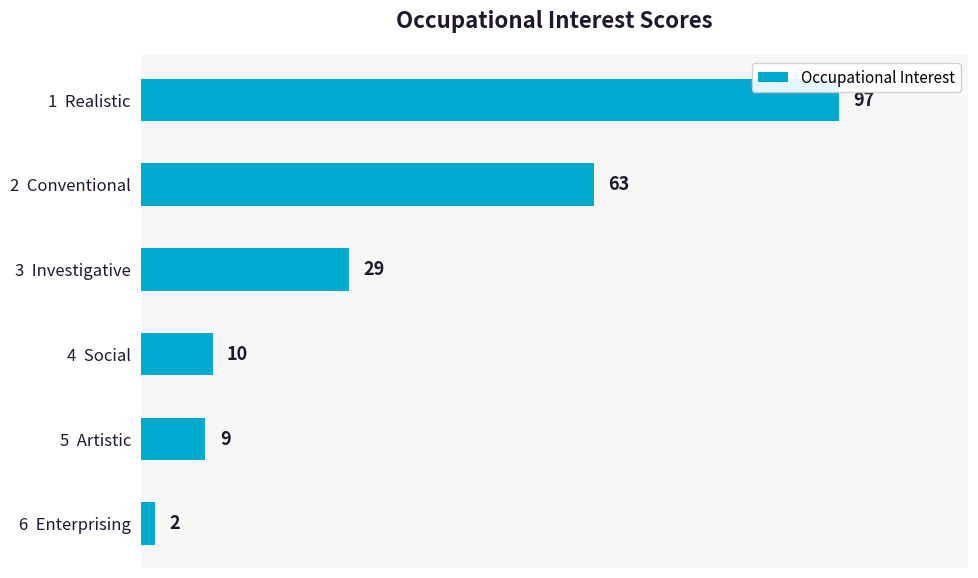

What is the value of the 2nd bar from the top?

63